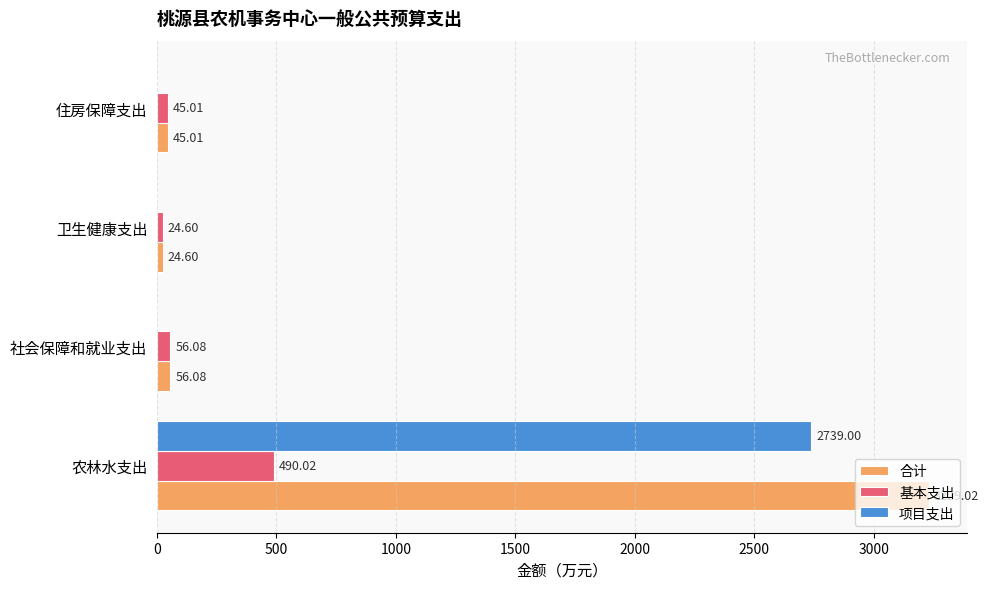

What is the average value of the 基本支出 series?

153.9